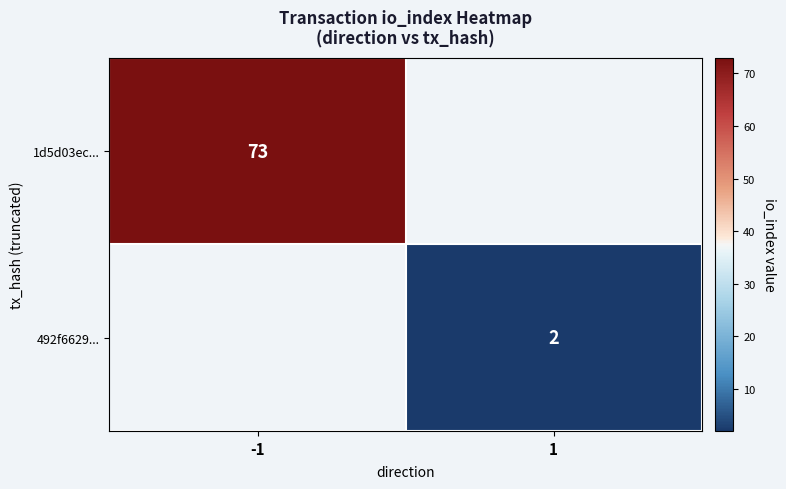

Is it true that 492f6629... equals 2 at 1?

True